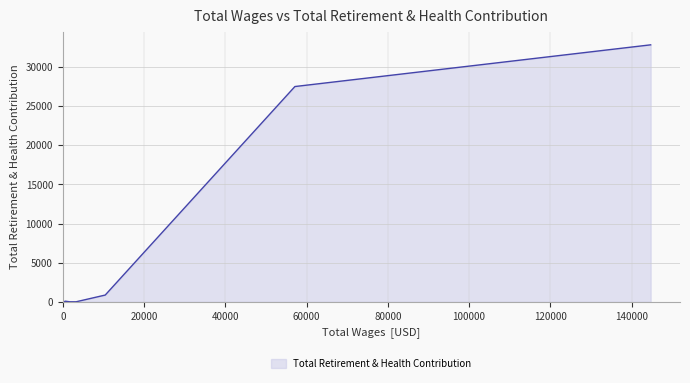

What is the difference between the maximum and second lowest values?

32841